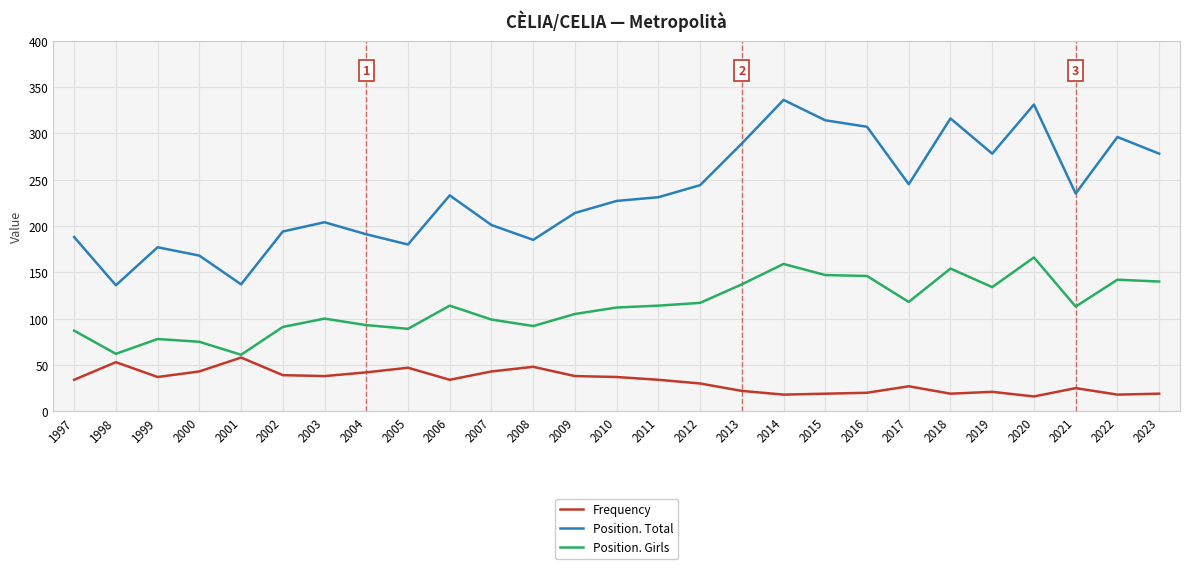

True or false: Position. Total and Frequency cross at least once.

False